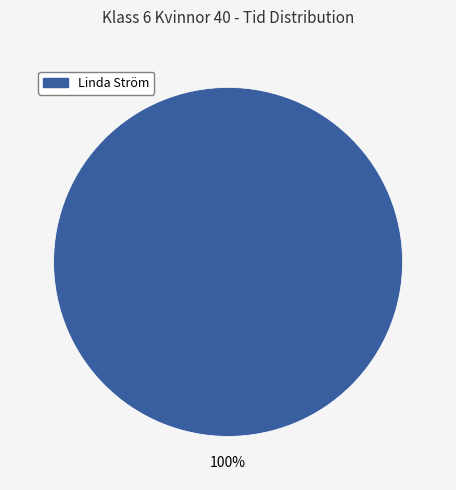

Count the number of slices in the pie.

1